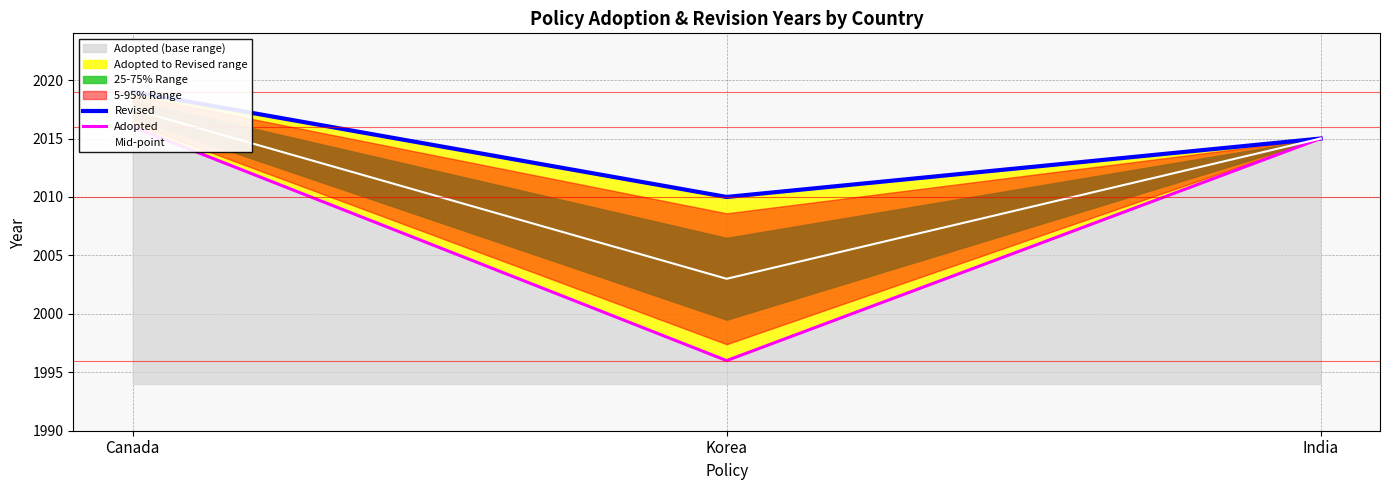

At India, list the series in order from smallest to largest.

Revised, Adopted, Mid-point